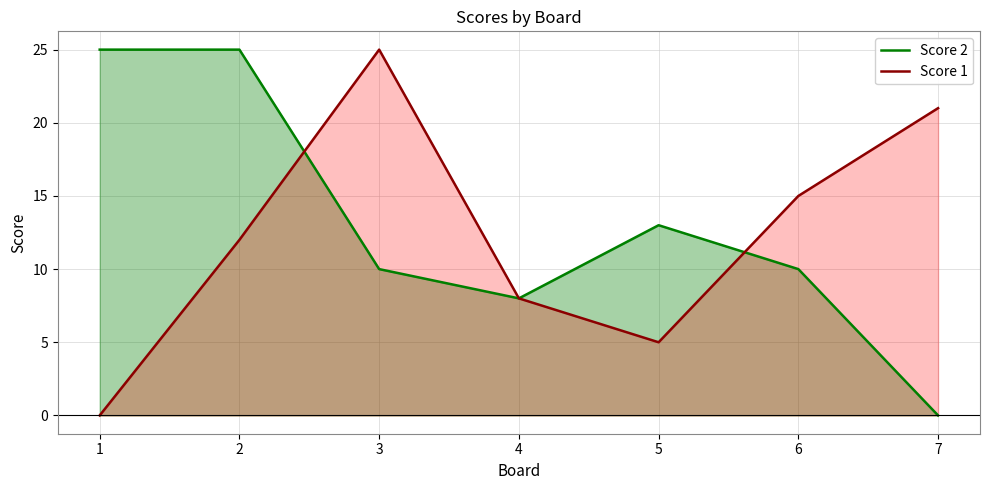

At which category is the sum across all series the highest?

2